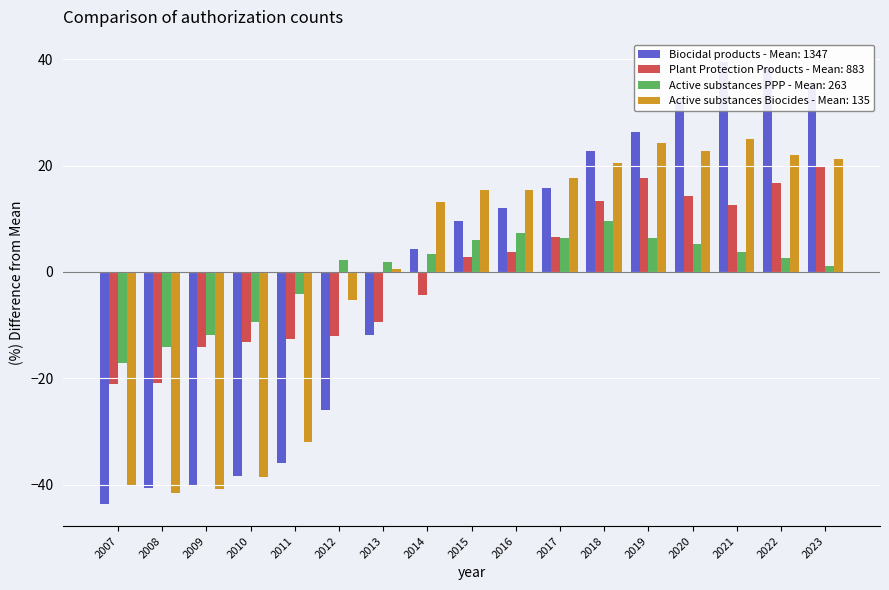

True or false: Active substances PPP has a value of 1.7 at 2019.

False